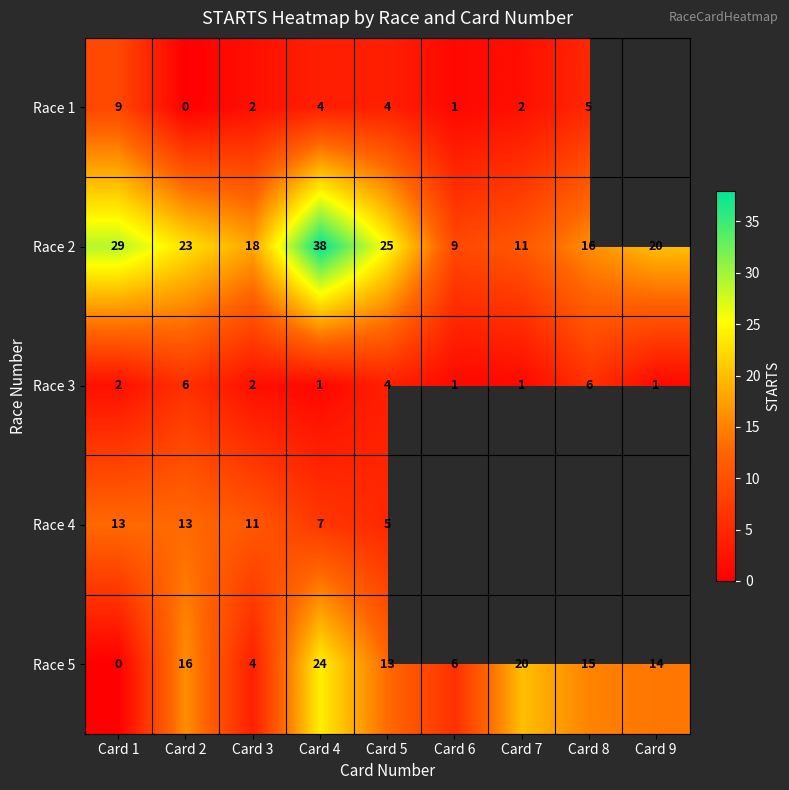

What is the total value across all series at Card 1?

53